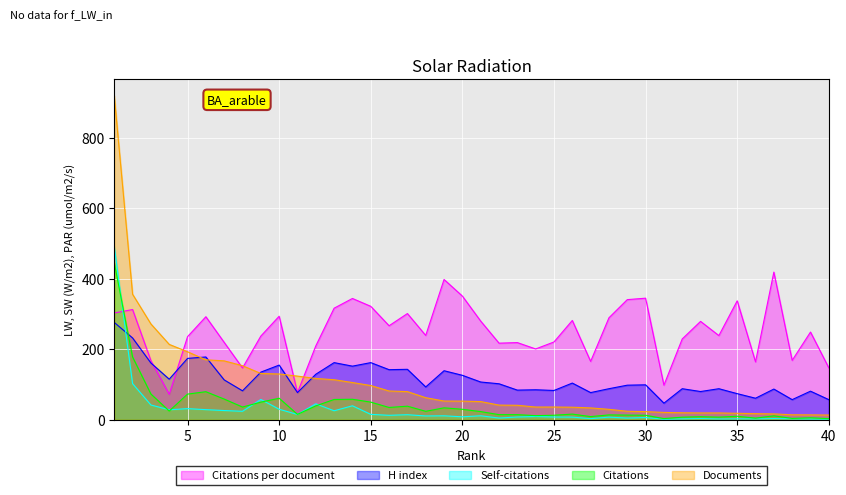

What is the value of the H index point at the 38th from the left?

57.0